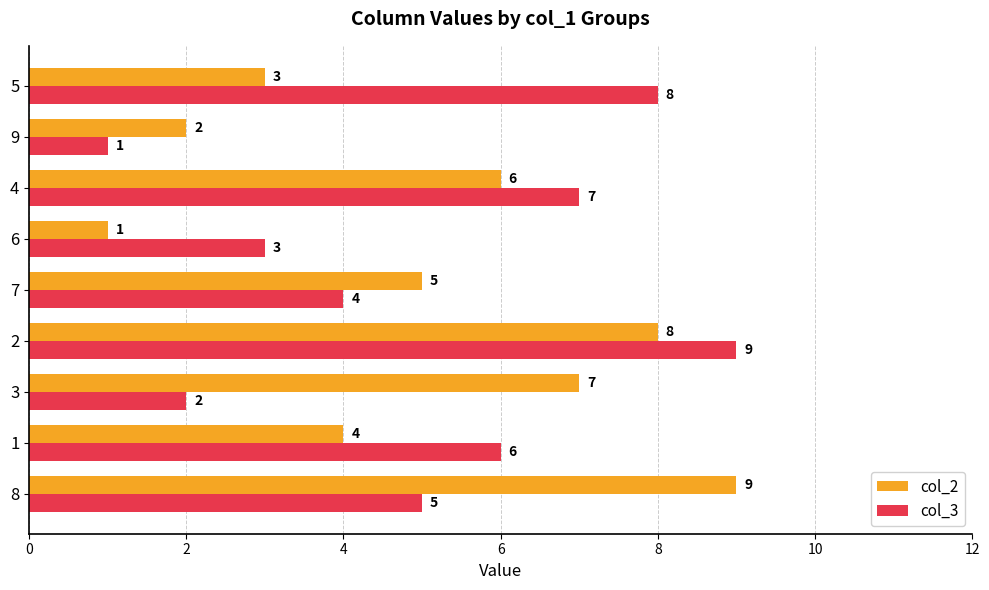

Count the number of categories in the chart.

9